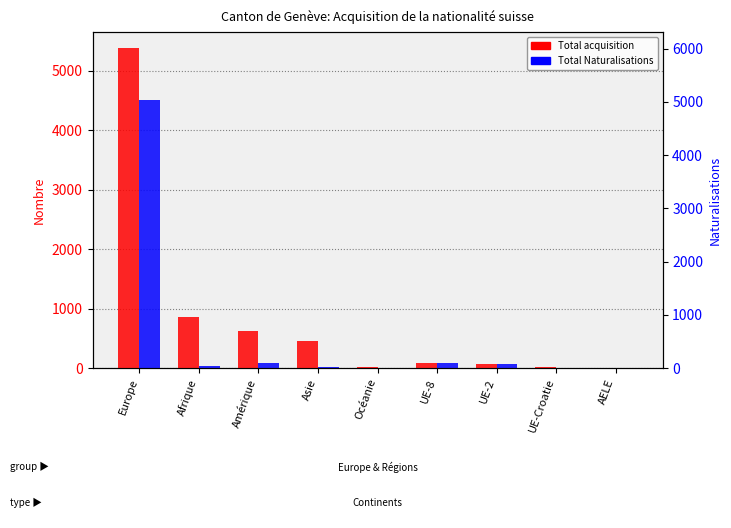

Read the Total acquisition value at UE-Croatie.

18